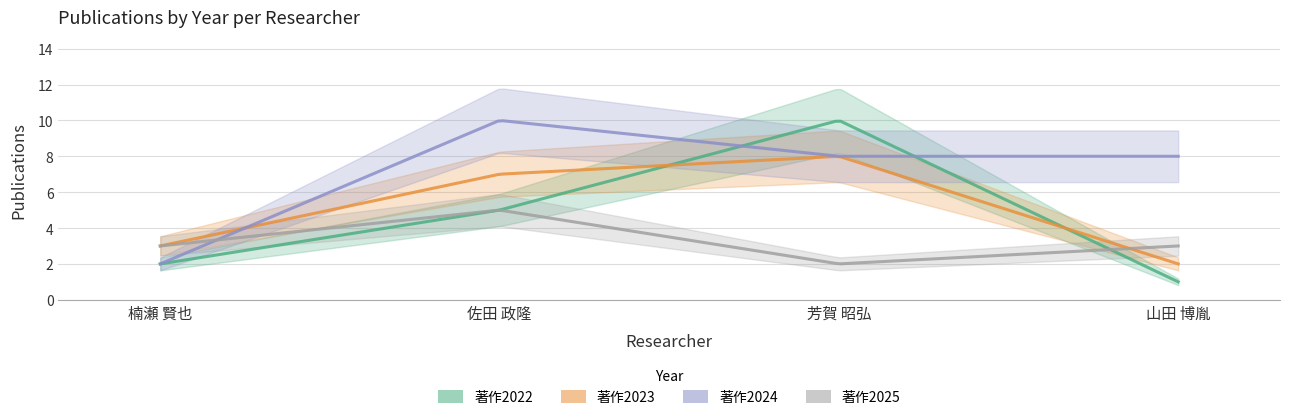

How many data points does each series have?

4